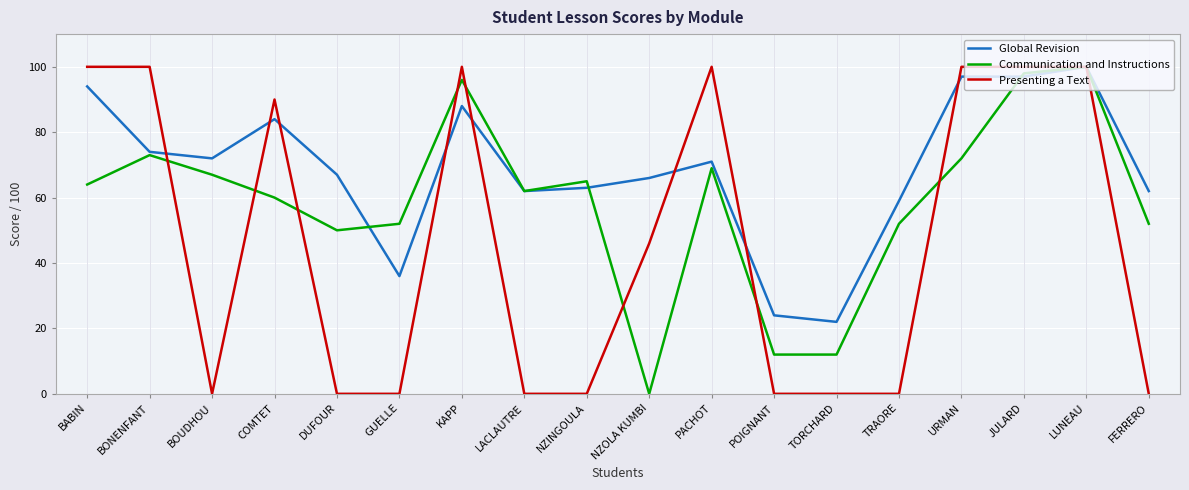

Which series changed the most between BOUDHOU and TRAORE?

Communication and Instructions